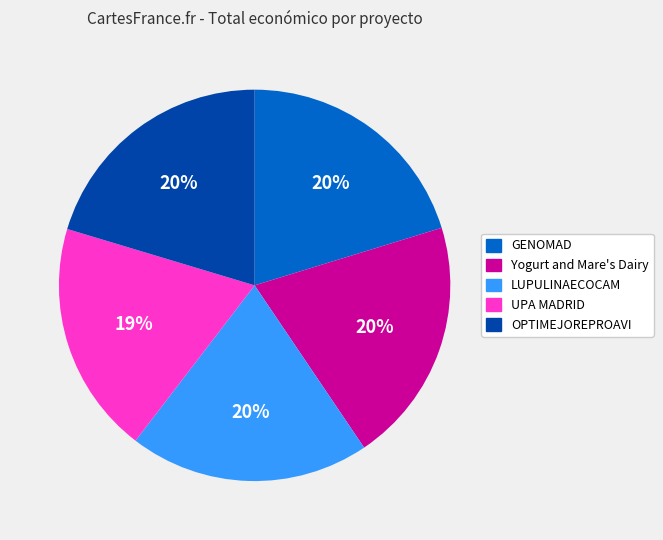

Do OPTIMEJOREPROAVI and GENOMAD together represent more than half of the pie?

No